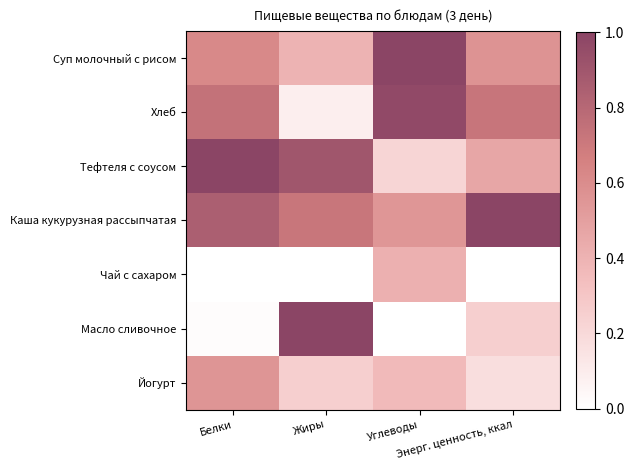

What is the spread (max minus min) of values at Углеводы?

1.0